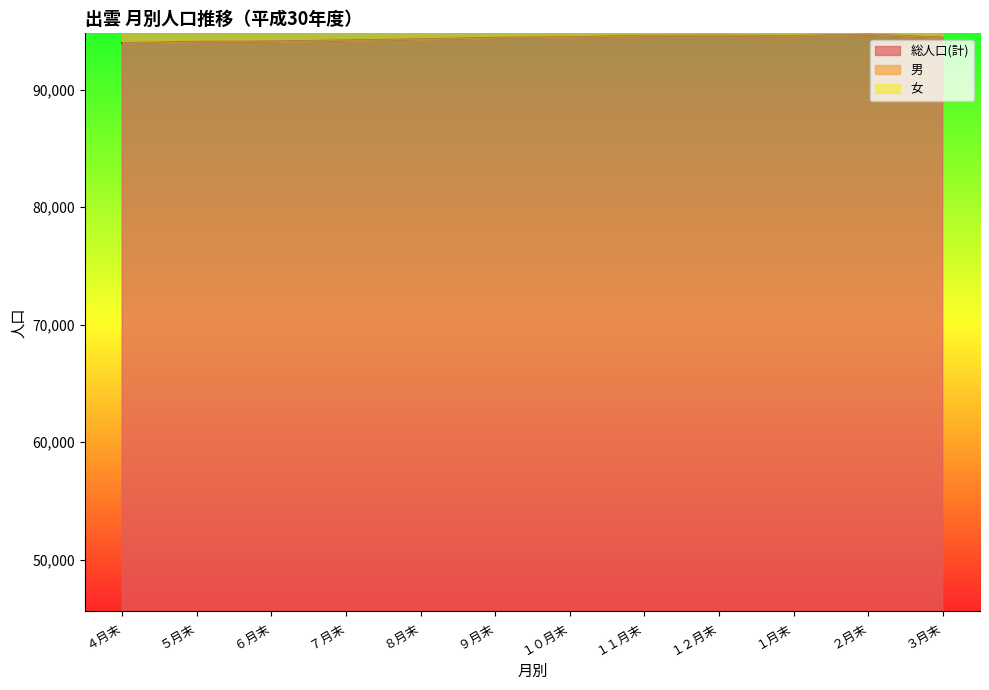

Where is the first local maximum for 男?

１２月末